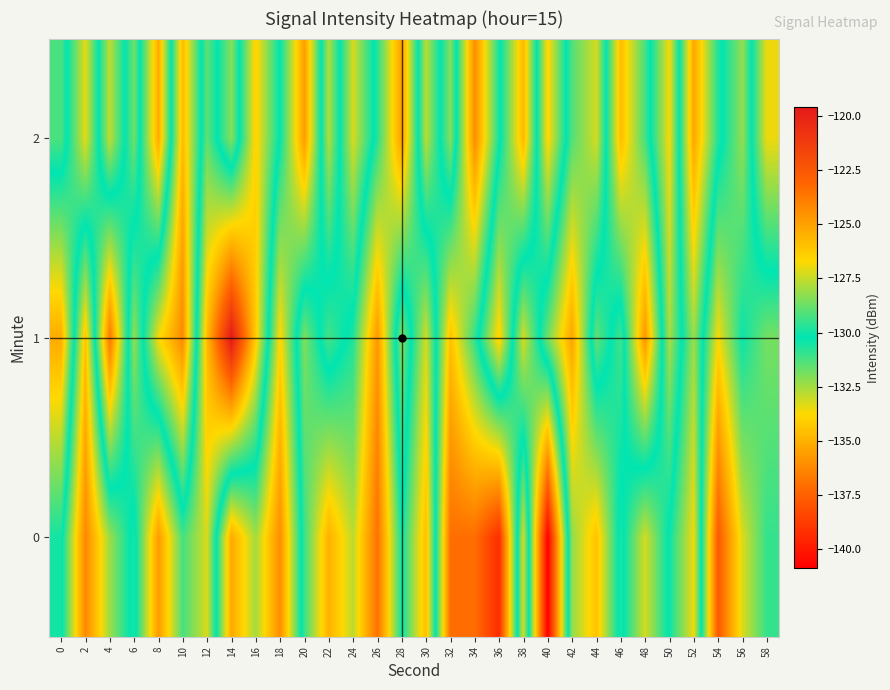

Reading left to right, list all the values displayed in this chart.

0: 0=-130.5	2=-124.2	4=-128.1	6=-130.6	8=-124.8	10=-129.3	12=-127.2	14=-135.2	16=-132.5	18=-136.1	20=-129.5	22=-125.5	24=-127.6	26=-123.5	28=-130.1	30=-125.9	32=-137.0	34=-137.1	36=-139.3	38=-127.2	40=-140.9	42=-128.2	44=-126.0	46=-130.6	48=-127.3	50=-130.4	52=-133.6	54=-122.6	56=-127.2	58=-129.5
1: 0=-135.2	2=-126.0	4=-136.8	6=-128.2	8=-133.7	10=-136.2	12=-125.8	14=-119.6	16=-126.3	18=-133.9	20=-128.5	22=-131.2	24=-129.8	26=-124.7	28=-132.1	30=-127.3	32=-134.5	34=-130.9	36=-126.4	38=-133.2	40=-128.7	42=-125.1	44=-131.6	46=-129.3	48=-135.8	50=-127.9	52=-132.4	54=-126.8	56=-130.1	58=-128.6
2: 0=-129.2	2=-133.4	4=-127.6	6=-131.8	8=-125.3	10=-134.7	12=-128.9	14=-132.1	16=-126.5	18=-130.3	20=-135.6	22=-127.8	24=-133.2	26=-129.7	28=-124.9	30=-132.8	32=-128.4	34=-136.1	36=-130.5	38=-125.7	40=-133.9	42=-129.1	44=-127.3	46=-134.6	48=-131.2	50=-126.8	52=-135.3	54=-130.7	56=-128.2	58=-133.5